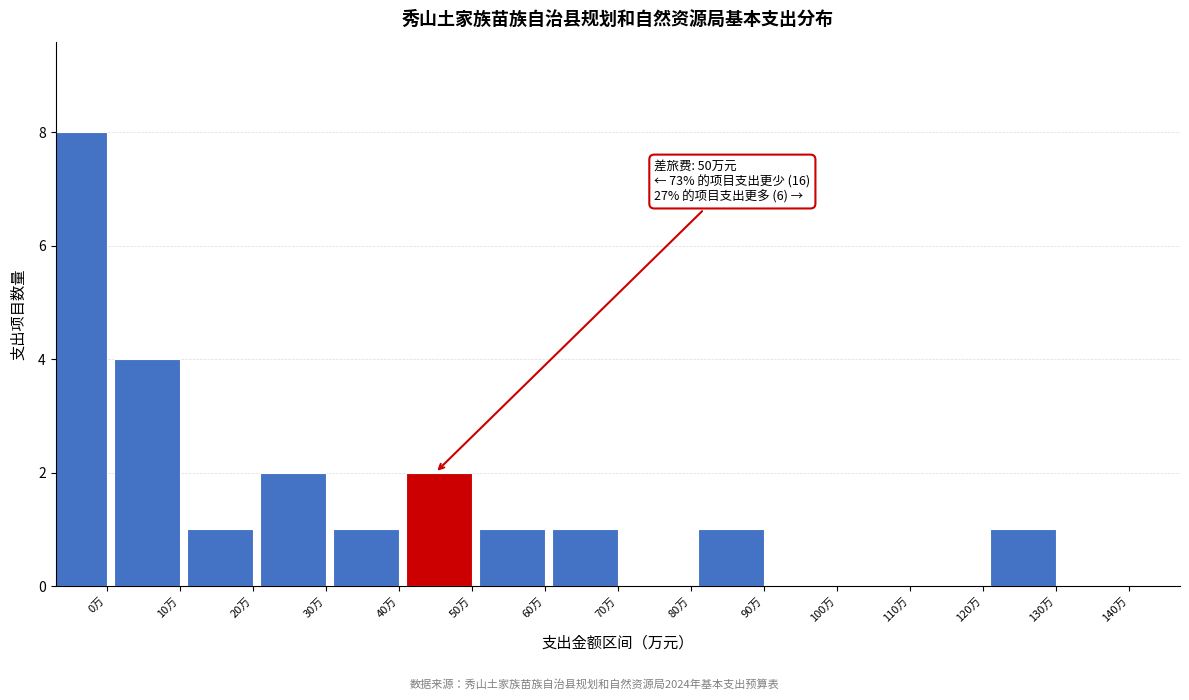

Reading right to left, what are all the values shown in this chart?

140万=0	130万=1	120万=0	110万=0	100万=0	90万=1	80万=0	70万=1	60万=1	50万=2	40万=1	30万=2	20万=1	10万=4	0万=8